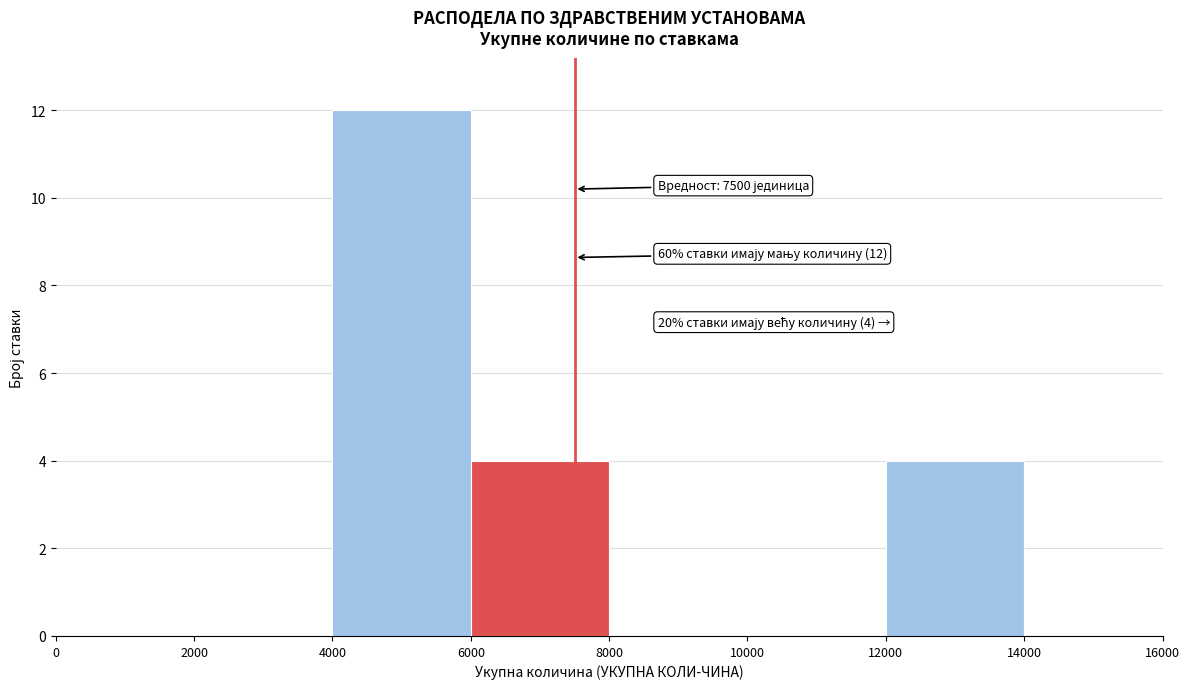

Which range on the x-axis has the tallest bar?

4000 to 6000